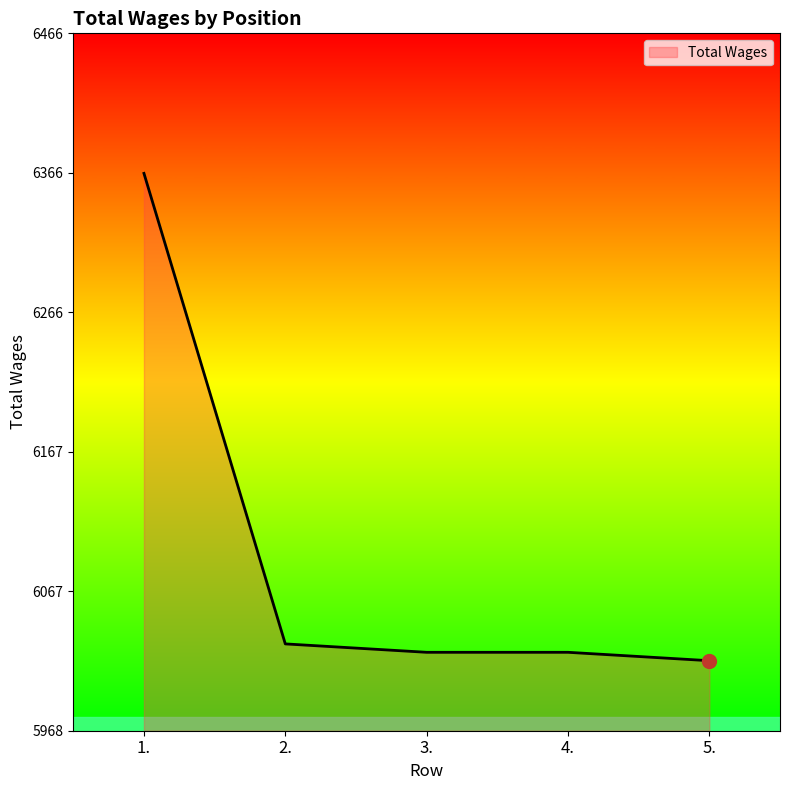

Which has a higher value, 2. or 1.?

1.